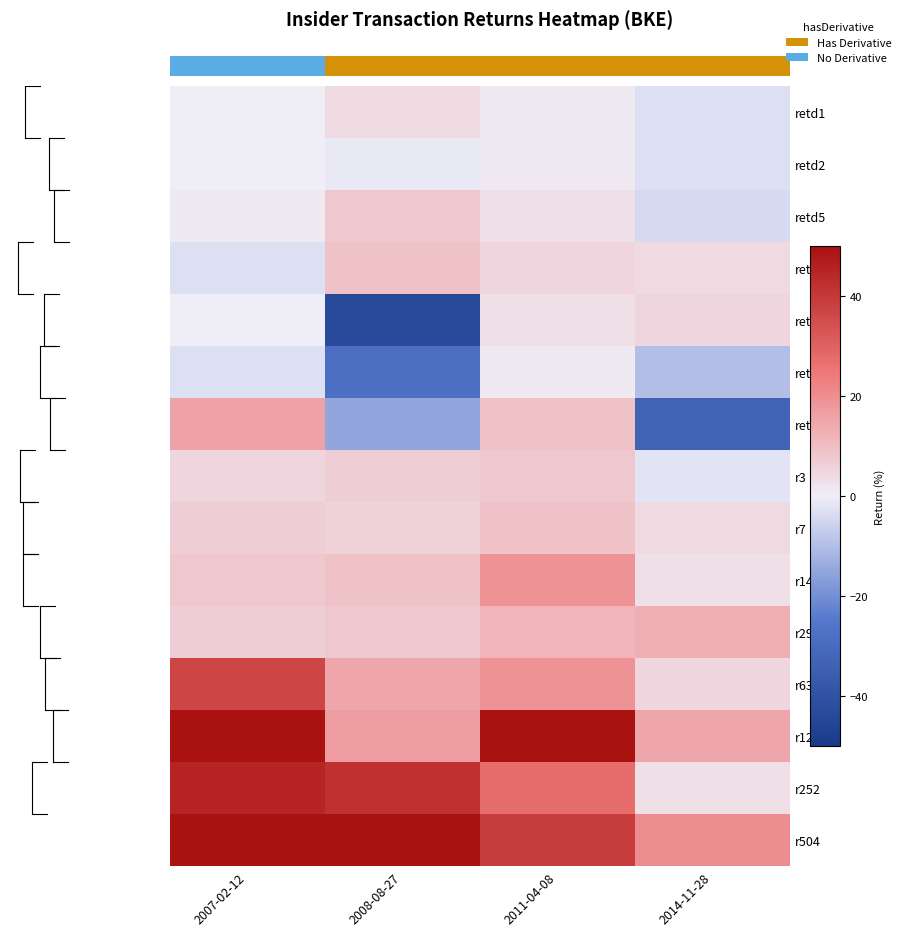

Rank the categories by retd126 value from lowest to highest.

2008-08-27, 2014-11-28, 2007-02-12, 2011-04-08